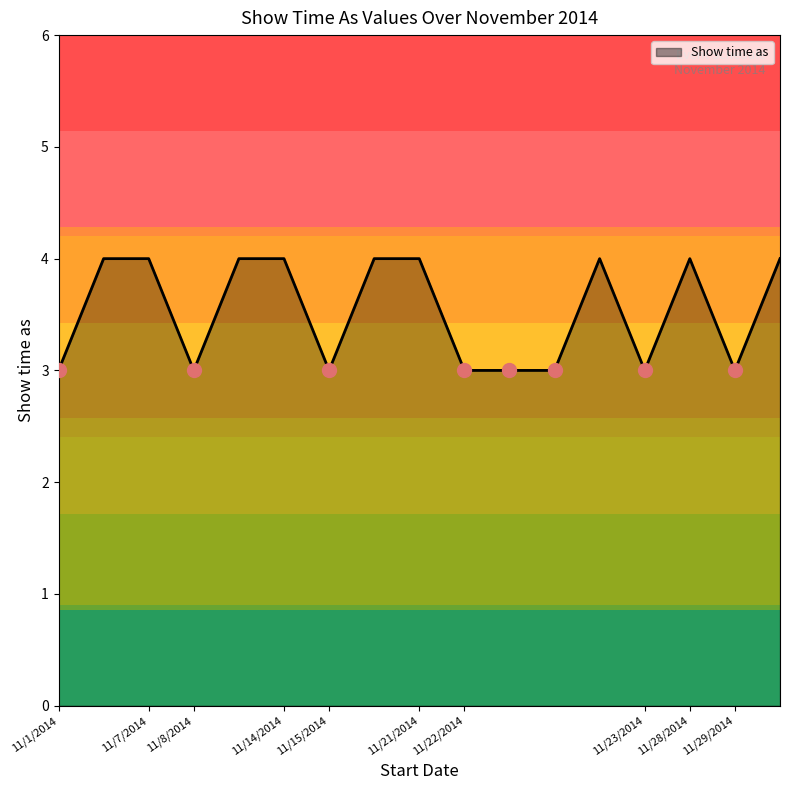

What is the minimum value shown in the chart?

3